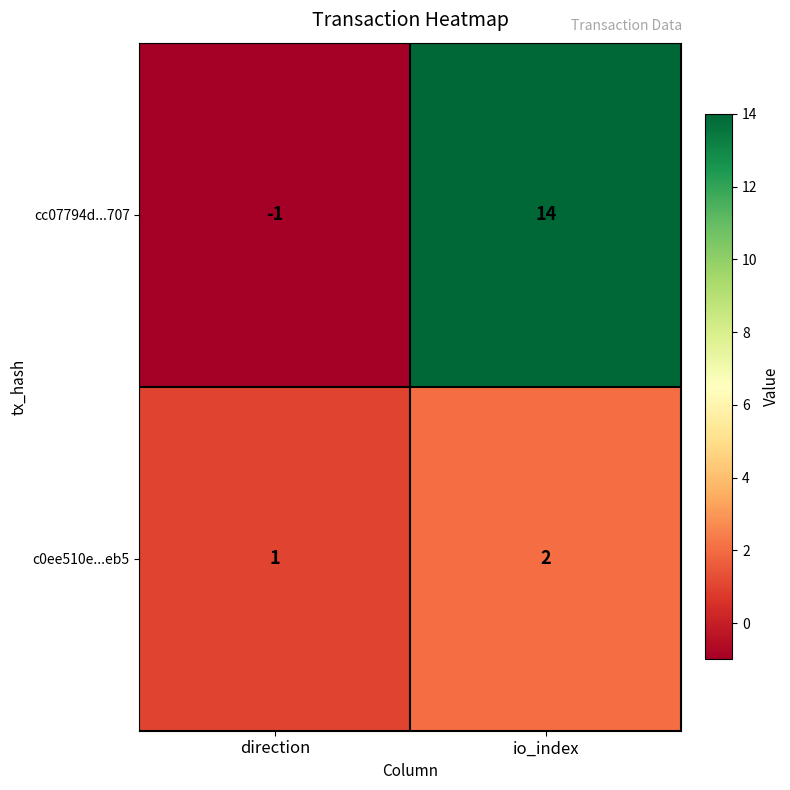

What is the spread (max minus min) of values at io_index?

12